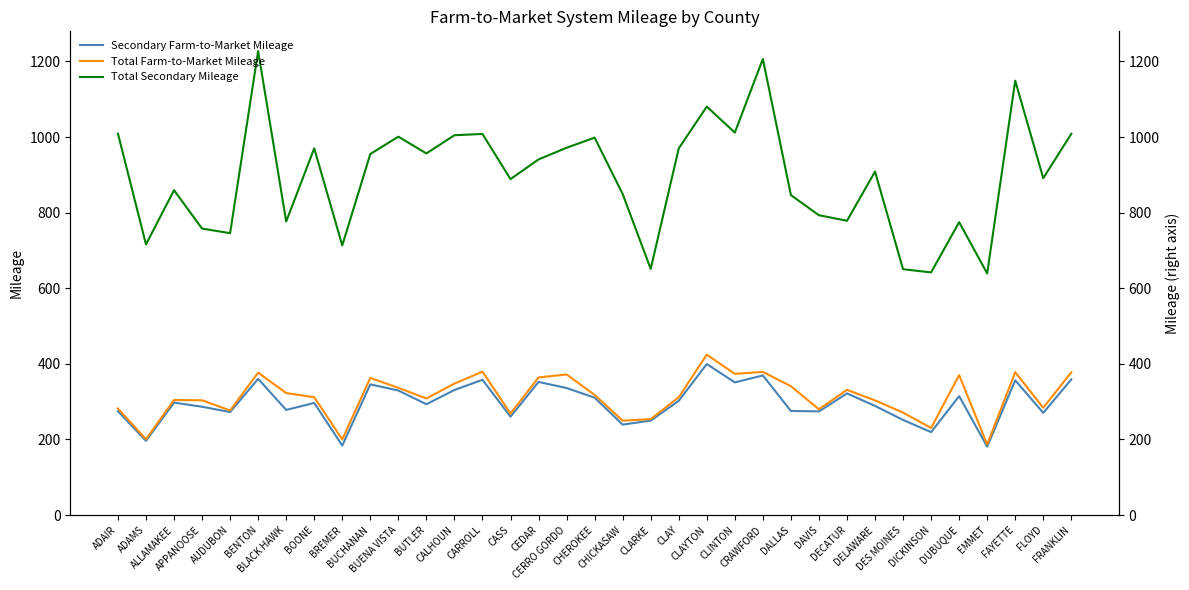

What is the smallest value displayed?

180.8